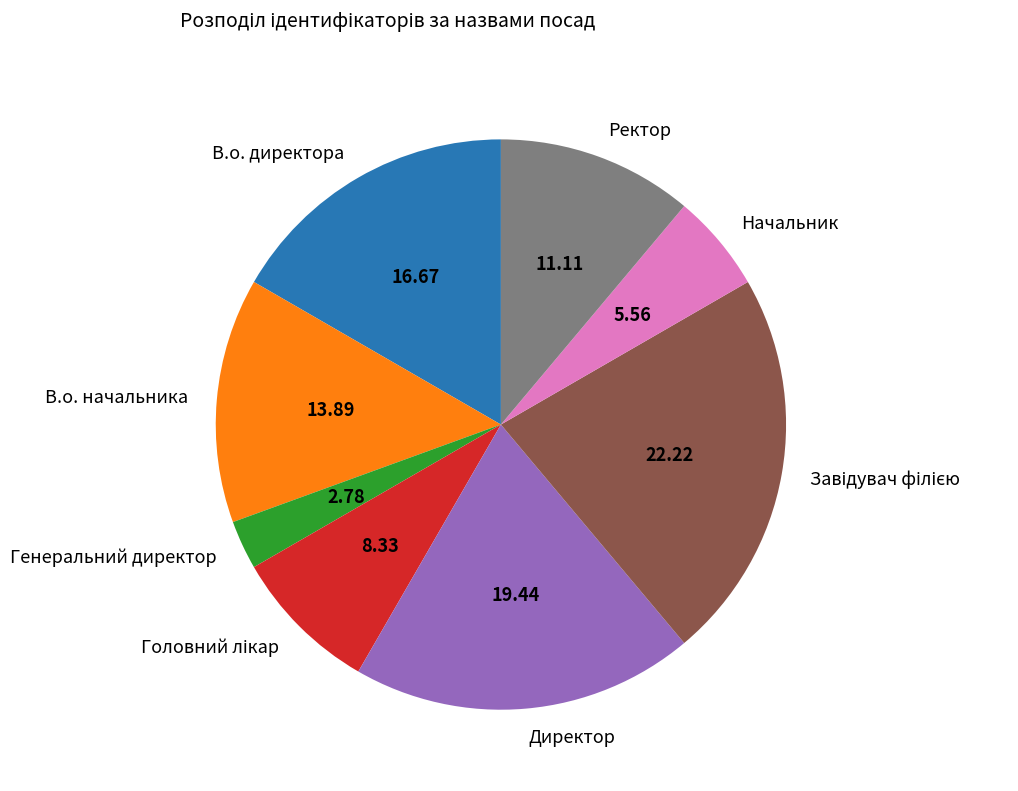

Is it true that В.о. директора is 17% of the pie?

True